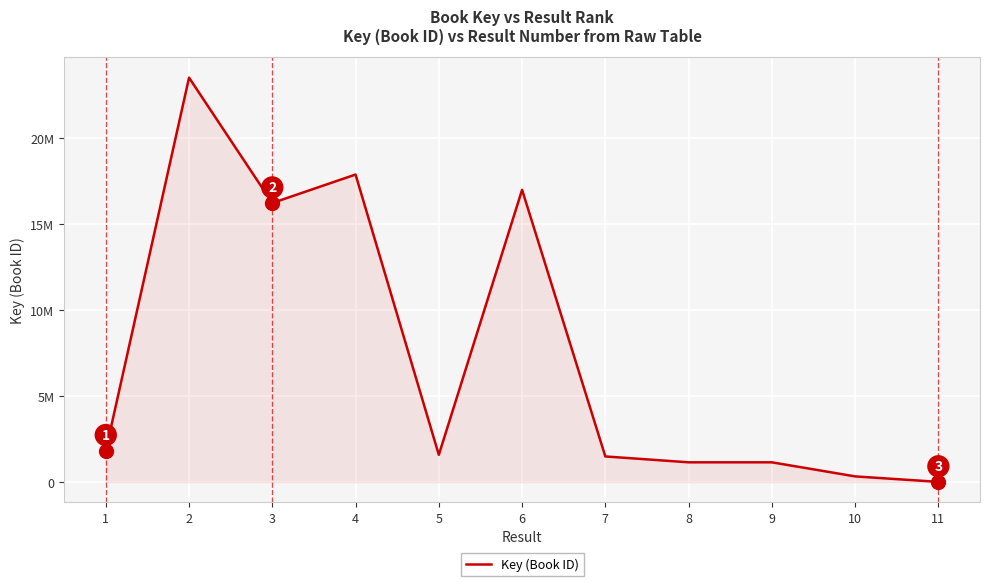

Where is the first local minimum?

3